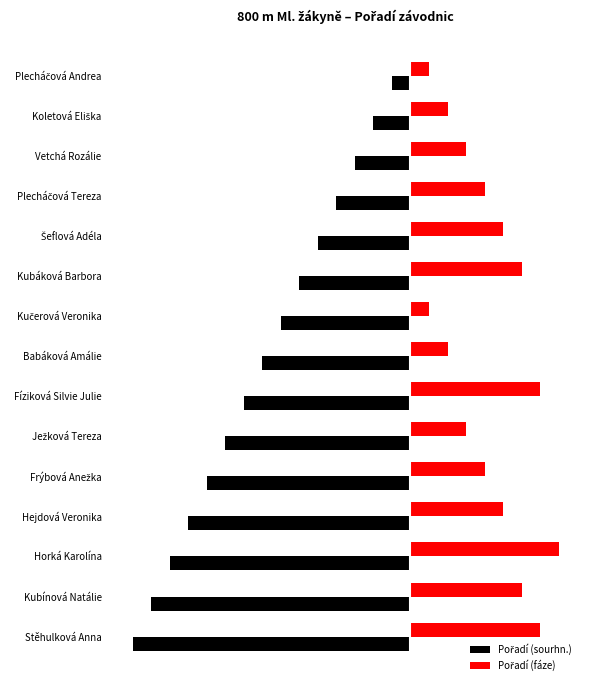

At how many categories does at least one series exceed 2?

11